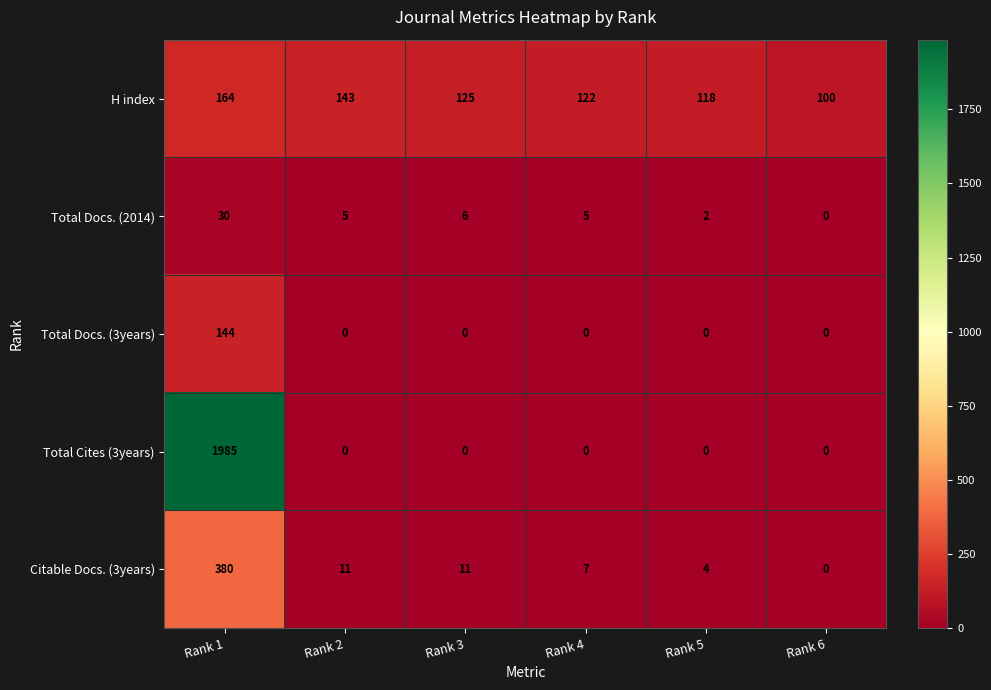

Which series has the widest spread of values?

Total Cites (3years)